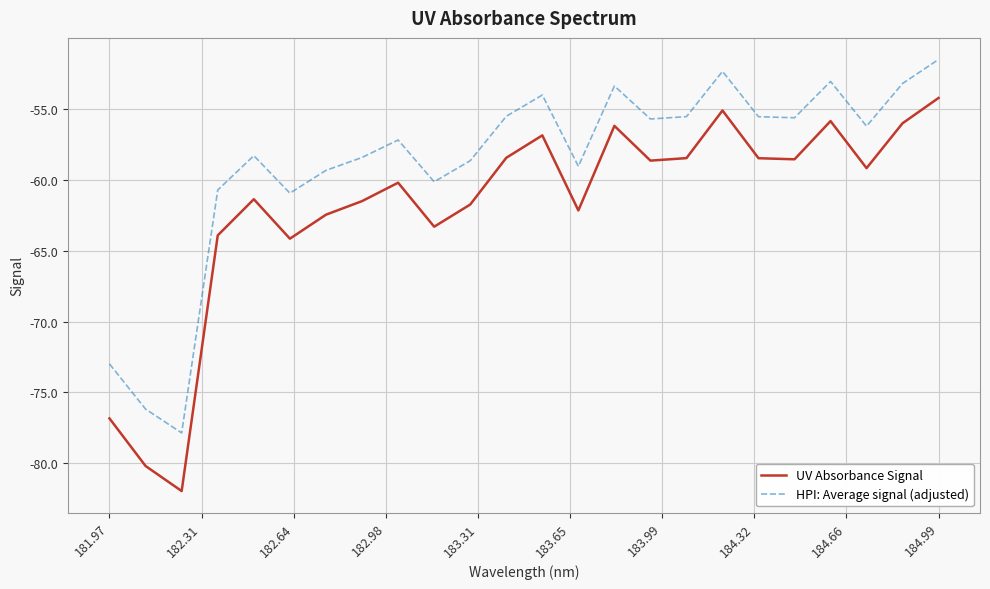

Which series has the largest total across all categories?

HPI: Average signal (adjusted)